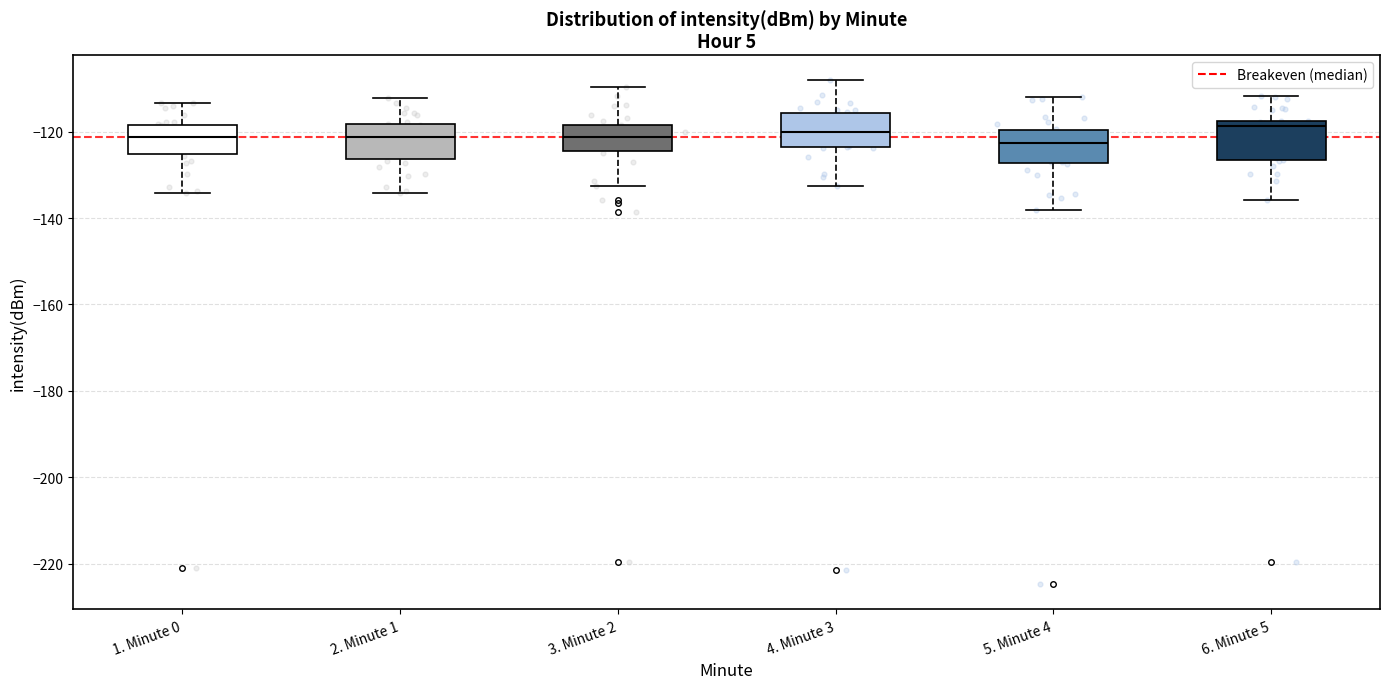

Reading left to right, read every box against the y-axis: the position of its median line, the range the box covers, and the ends of its whiskers. The values are not printed on the chart, so give them approximately, as read against the axis.

1. Minute 0: median -122, box -126 to -118, whiskers -134 to -114
2. Minute 1: median -122, box -126 to -118, whiskers -134 to -112
3. Minute 2: median -122, box -124 to -118, whiskers -132 to -110
4. Minute 3: median -120, box -124 to -116, whiskers -132 to -108
5. Minute 4: median -122, box -128 to -120, whiskers -138 to -112
6. Minute 5: median -118 (just below the box's upper edge), box -126 to -118, whiskers -136 to -112